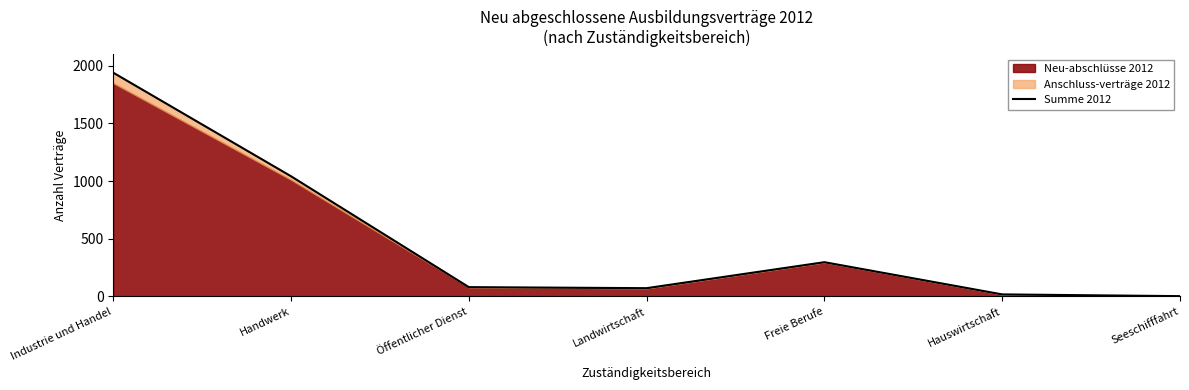

What value does the data have at Handwerk?

1041